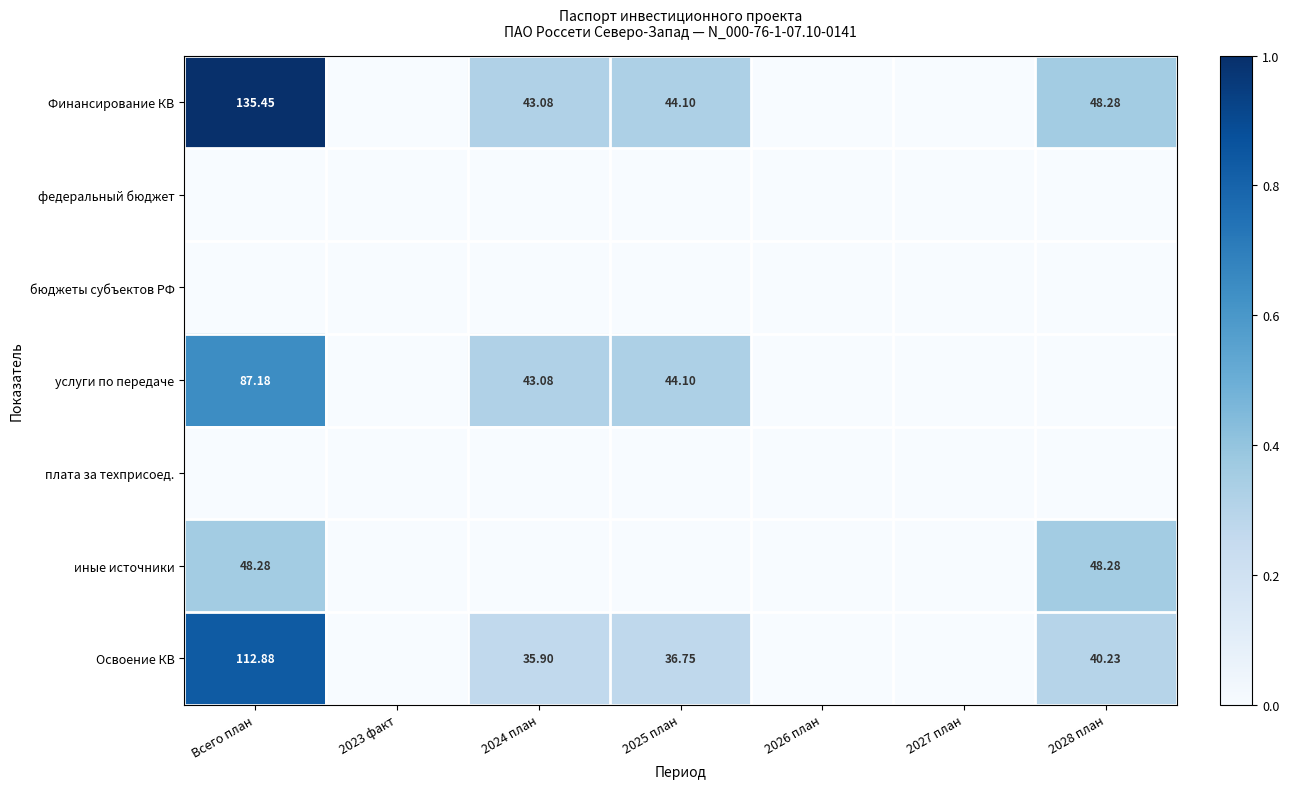

At how many categories does at least one series exceed 0?

4